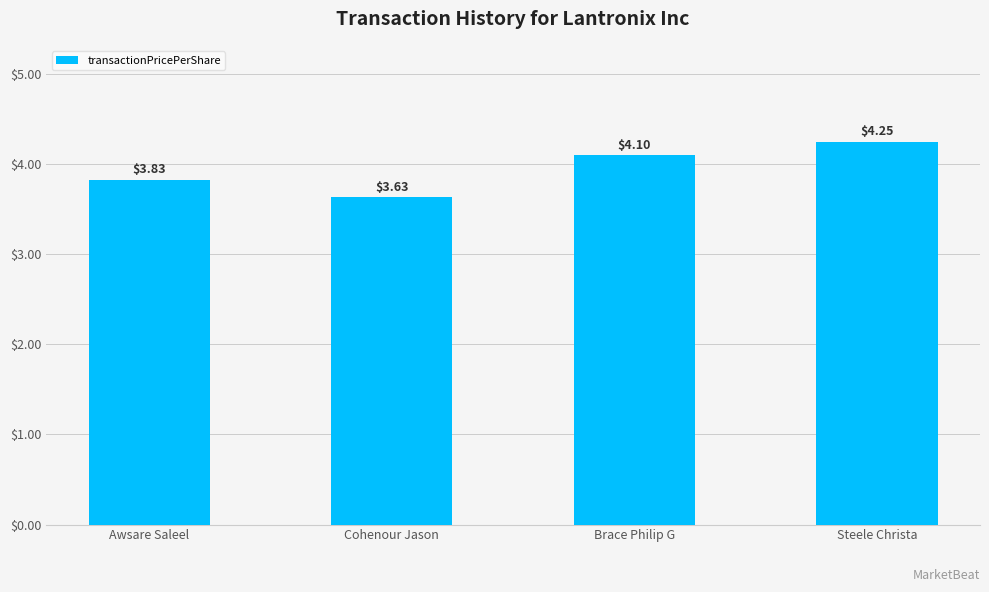

Is it true that the value at Brace Philip G is 6.1?

False